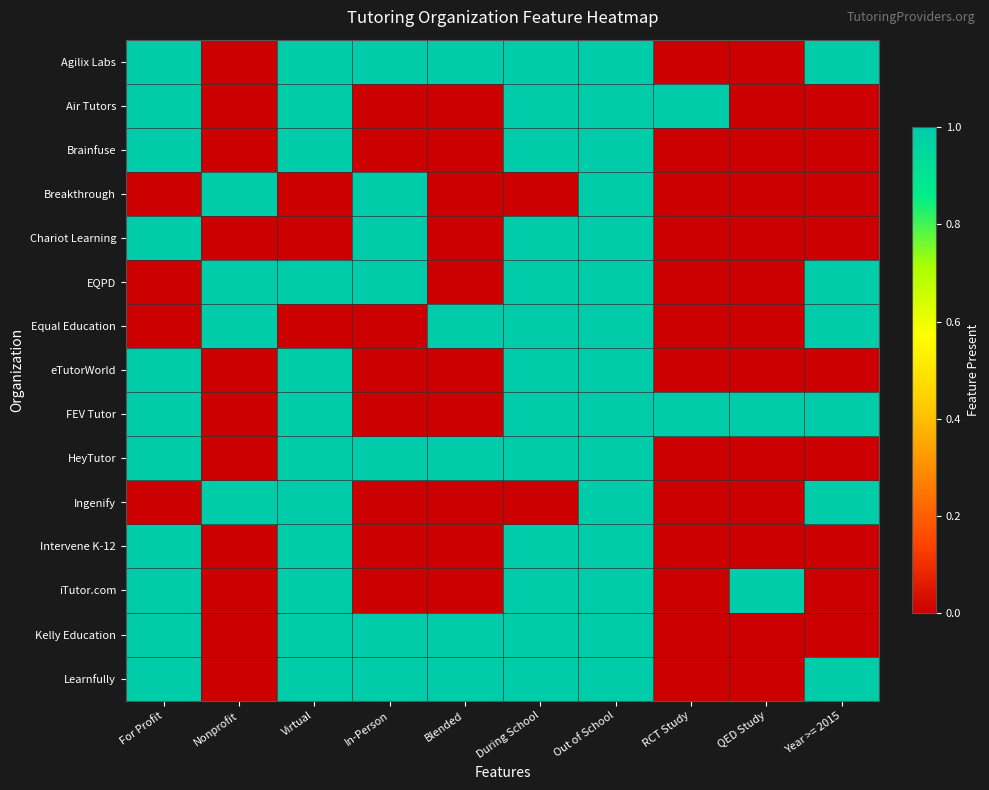

At how many categories does at least one series exceed 0?

10